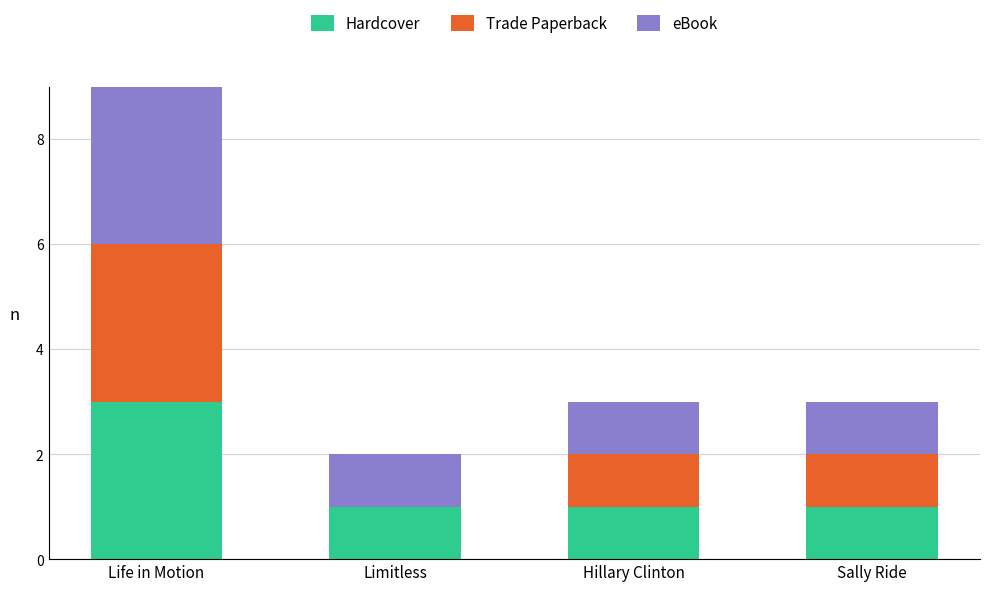

Count the number of data series in this chart.

3